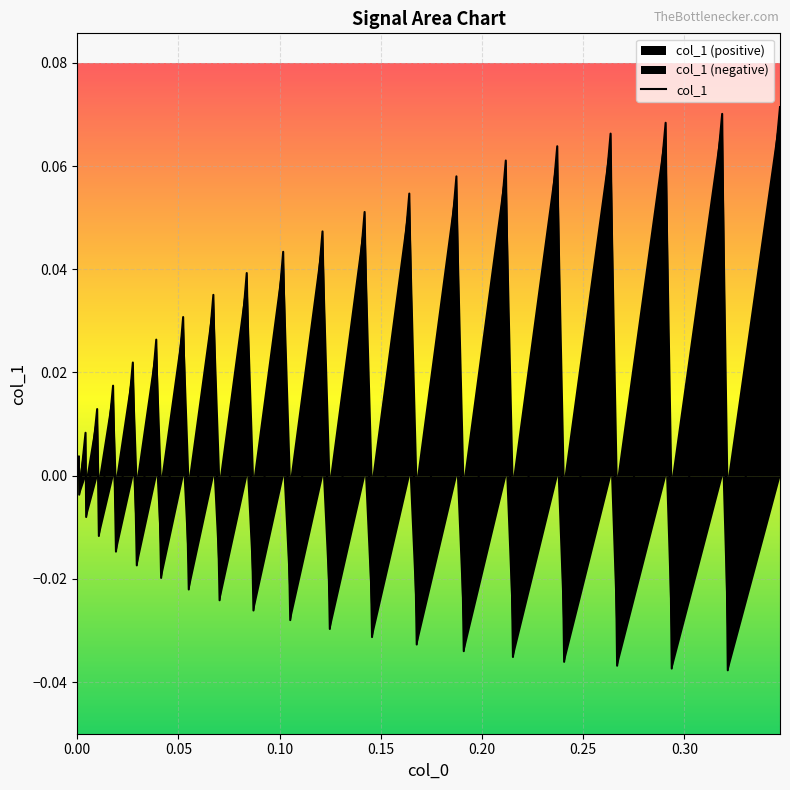

What is the greatest value displayed?

0.1